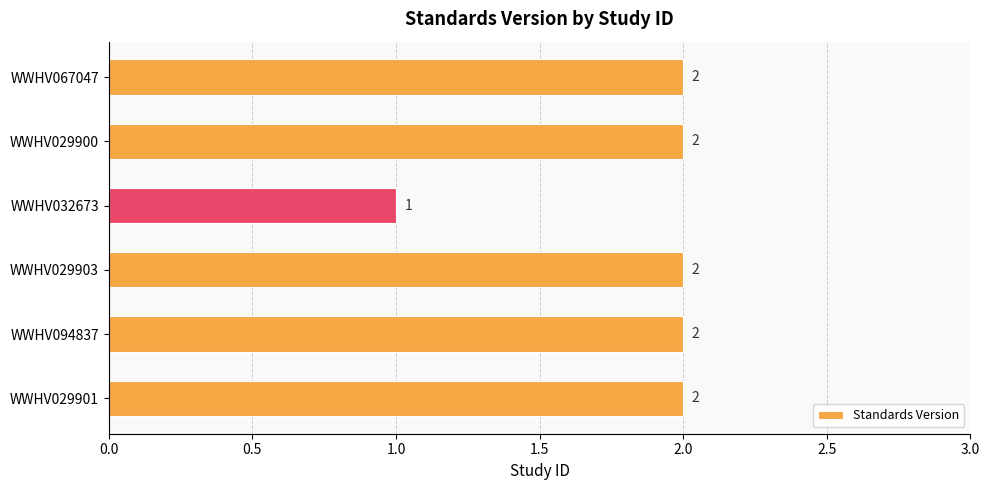

Does the chart contain stacked bars?

No